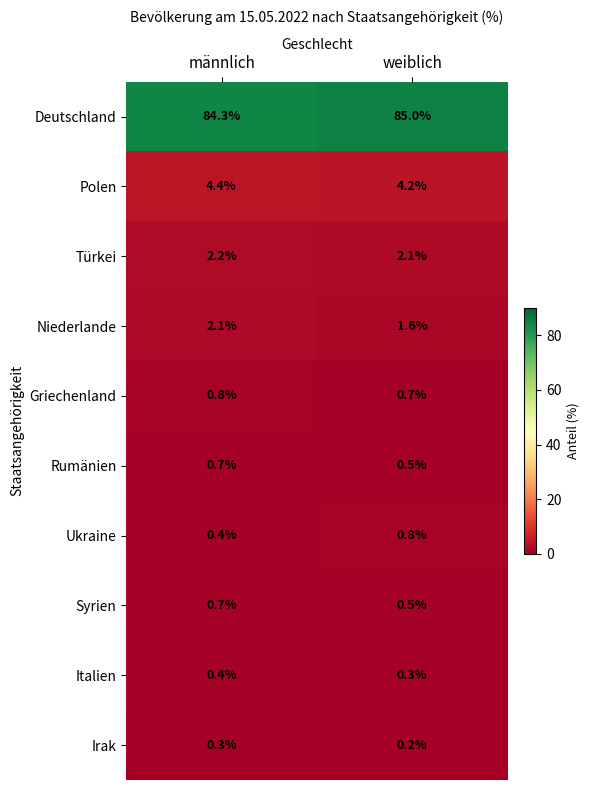

What is the sum of the Polen values at männlich and weiblich?

8.6